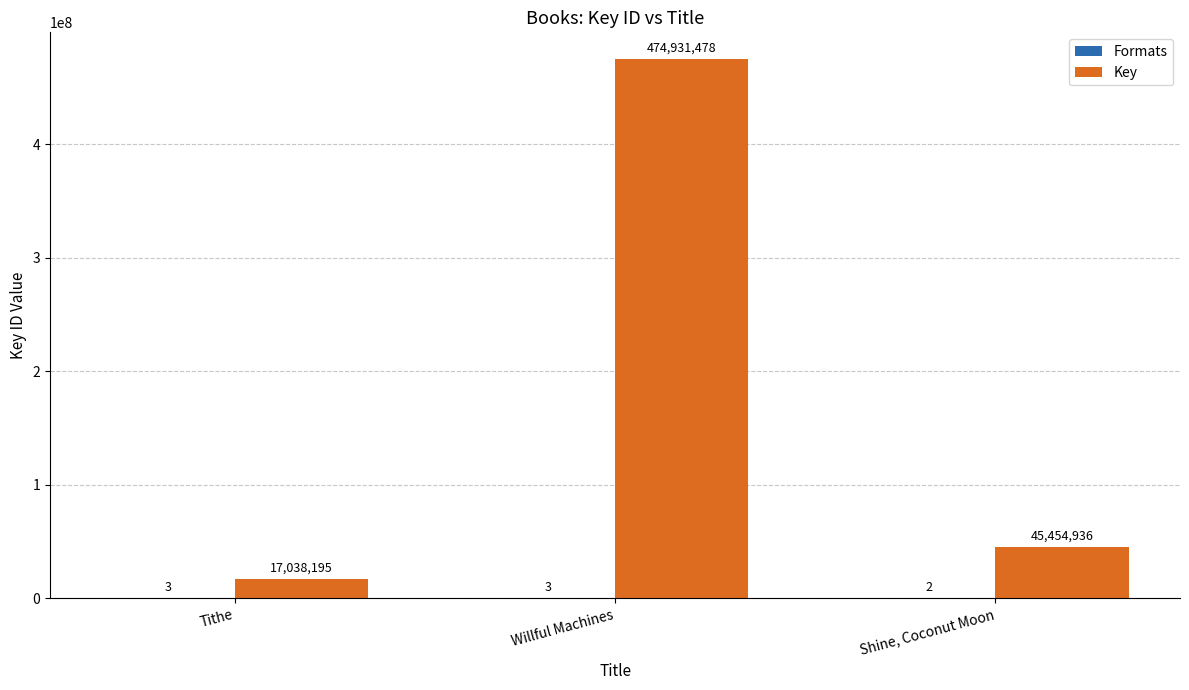

What is the highest value of the Key series?

474931478